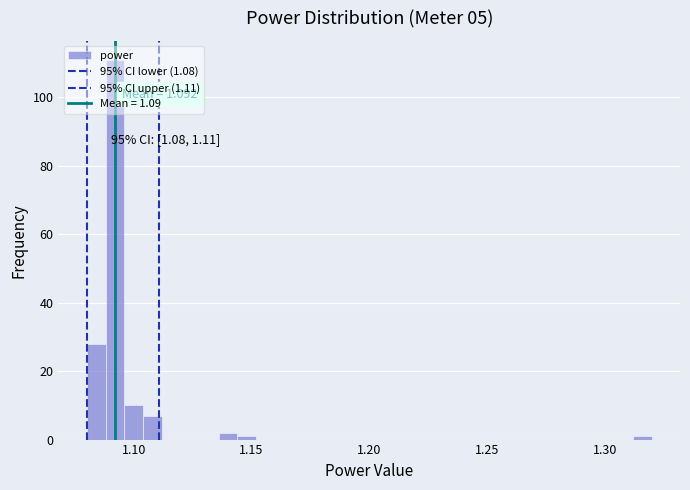

Around what value on the x-axis is the tallest bar? Give the approximate position of its centre, as read against the axis.

1.090